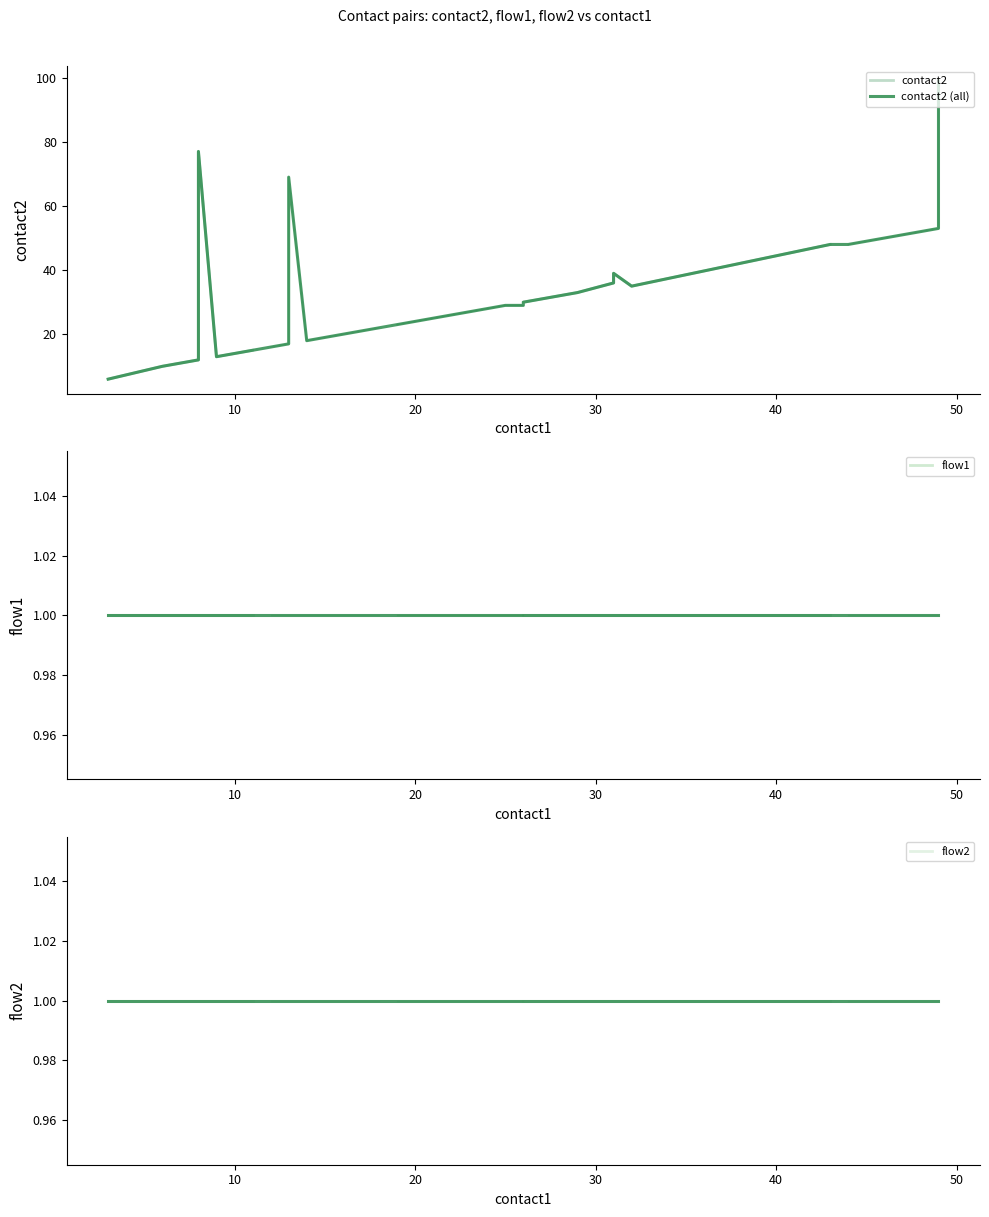

Reading left to right, list all the values displayed in this chart.

contact2: 0=6	1=10	2=11	3=12	4=77	5=13	6=14	7=15	8=16	9=17	10=69	11=18	12=19	13=20	14=21	15=22	16=23	17=24	18=25	19=26	20=27	21=28	22=29	23=29	24=30	25=31	26=32	27=33	28=36	29=39	30=35	31=48	32=48	33=49	34=50	35=51	36=52	37=53	38=98	39=99
flow1: 0=1	1=1	2=1	3=1	4=1	5=1	6=1	7=1	8=1	9=1	10=1	11=1	12=1	13=1	14=1	15=1	16=1	17=1	18=1	19=1	20=1	21=1	22=1	23=1	24=1	25=1	26=1	27=1	28=1	29=1	30=1	31=1	32=1	33=1	34=1	35=1	36=1	37=1	38=1	39=1
flow2: 0=1	1=1	2=1	3=1	4=1	5=1	6=1	7=1	8=1	9=1	10=1	11=1	12=1	13=1	14=1	15=1	16=1	17=1	18=1	19=1	20=1	21=1	22=1	23=1	24=1	25=1	26=1	27=1	28=1	29=1	30=1	31=1	32=1	33=1	34=1	35=1	36=1	37=1	38=1	39=1